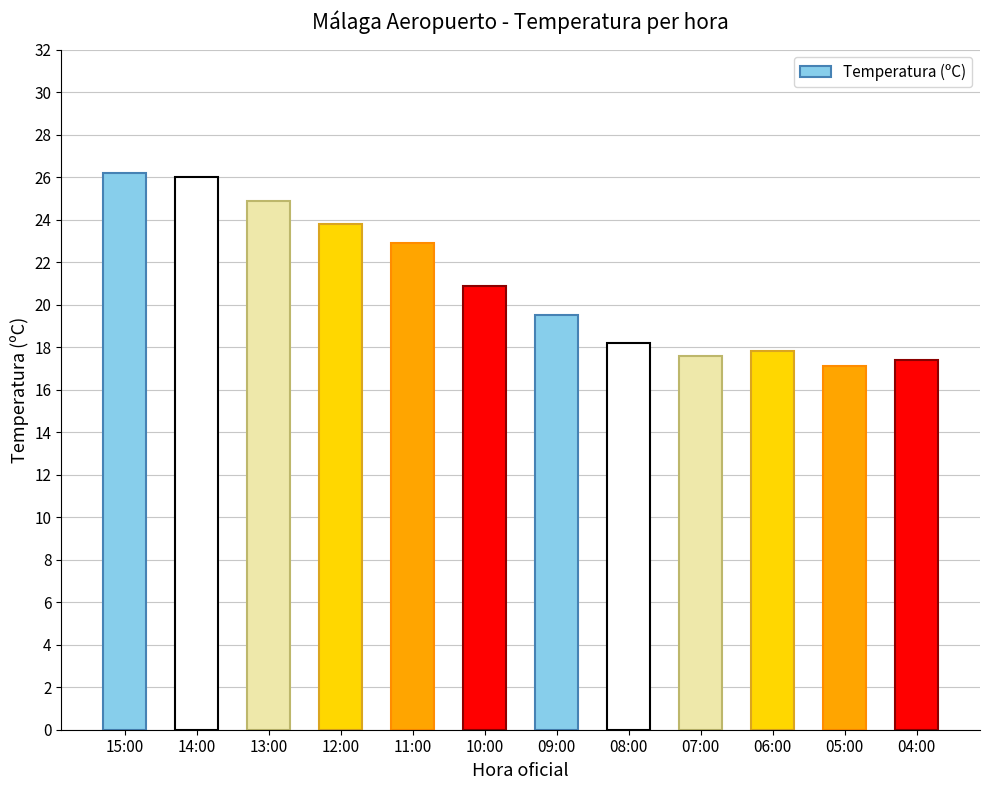

What is the sum of all values?

252.3